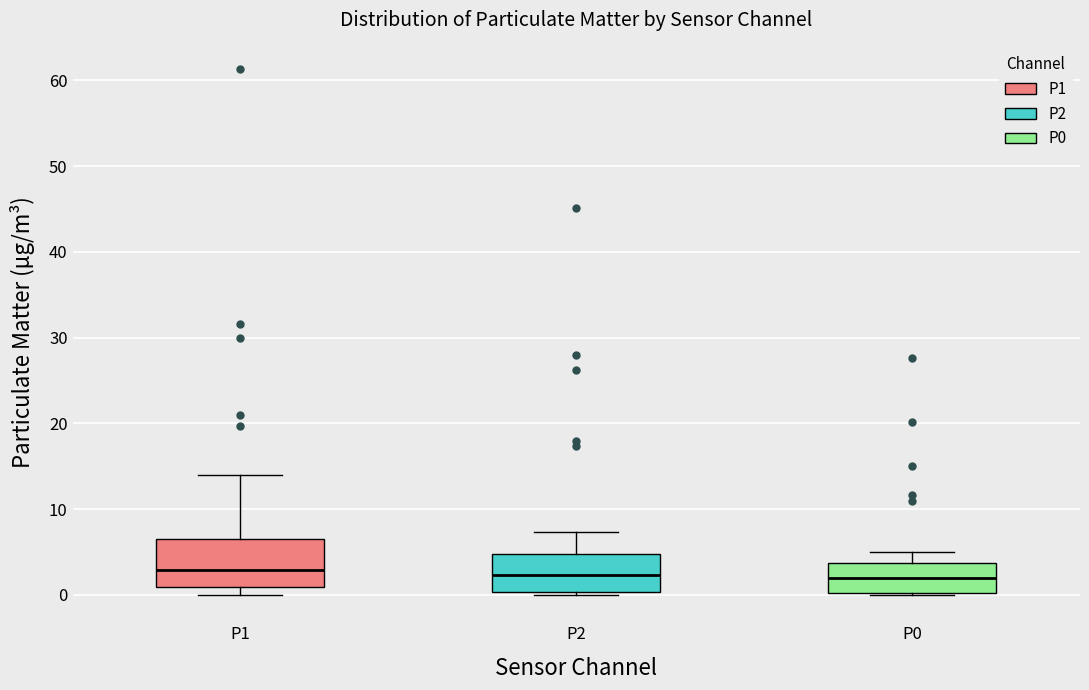

Reading left to right, read every box against the y-axis: the position of its median line, the range the box covers, and the ends of its whiskers. The values are not printed on the chart, so give them approximately, as read against the axis.

P1: median 3, box 1 to 7, whiskers 0 to 14
P2: median 2, box 0 to 5, whiskers 0 (just below the box's lower edge) to 7
P0: median 2, box 0 to 4, whiskers 0 to 5